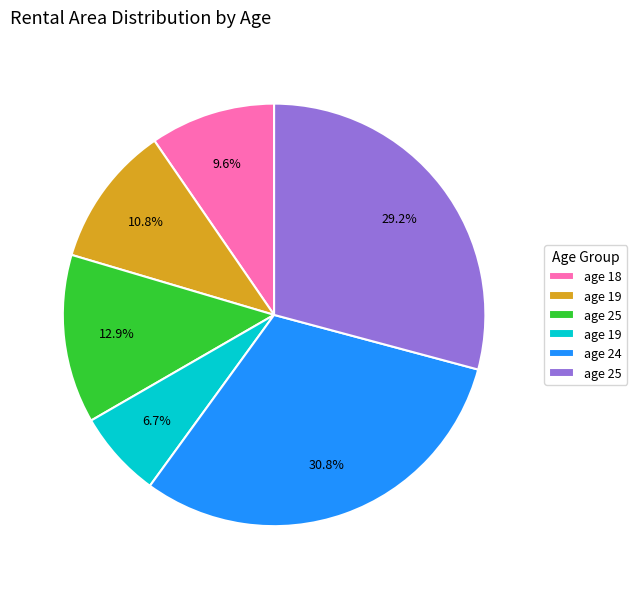

Does any single category account for the majority?

No